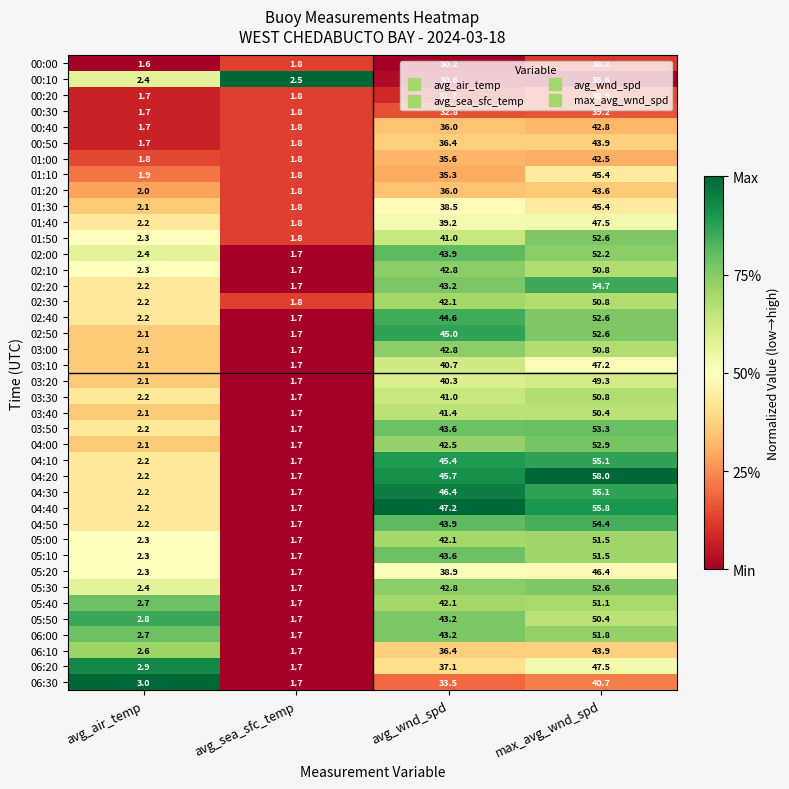

Is it true that 01:20 equals 2.0 at avg_air_temp?

True